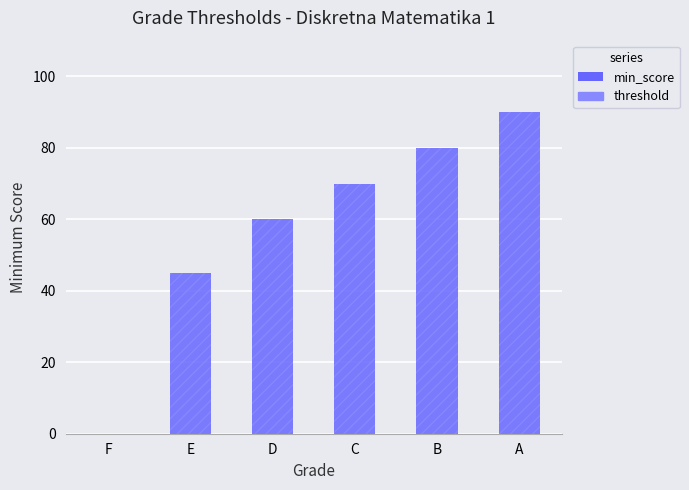

What is the value of the threshold bar at the 6th from the left?

90